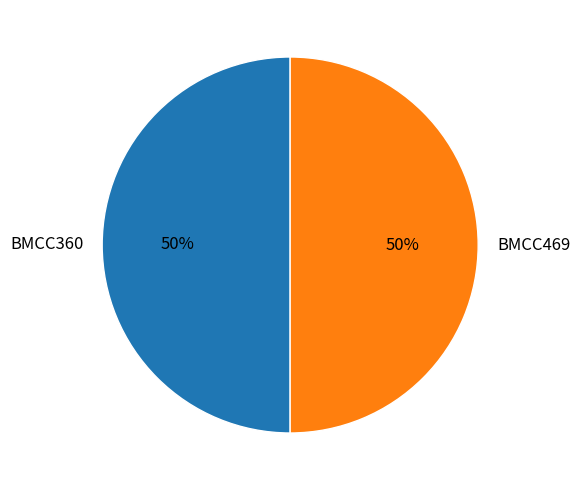

Is the sum of BMCC469 and BMCC360 greater than half?

Yes